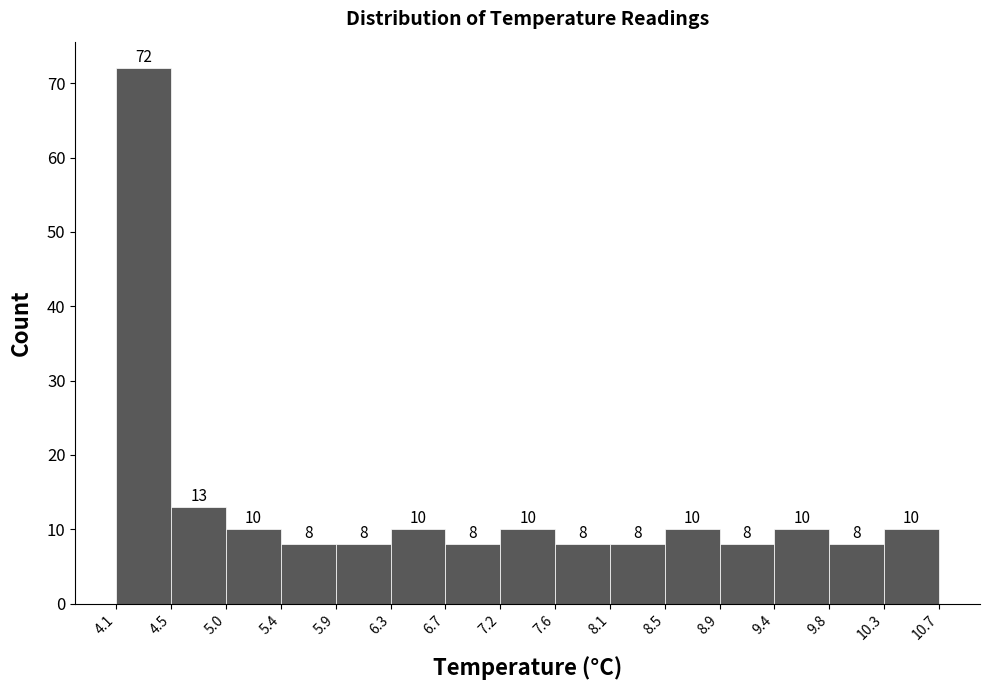

Reading left to right, transcribe this chart: for each bar, give the range it covers on the x-axis and its height.

4.1 to 4.5: 72
4.5 to 5.0: 13
5.0 to 5.4: 10
5.4 to 5.9: 8
5.9 to 6.3: 8
6.3 to 6.7: 10
6.7 to 7.2: 8
7.2 to 7.6: 10
7.6 to 8.1: 8
8.1 to 8.5: 8
8.5 to 8.9: 10
8.9 to 9.4: 8
9.4 to 9.8: 10
9.8 to 10.3: 8
10.3 to 10.7: 10